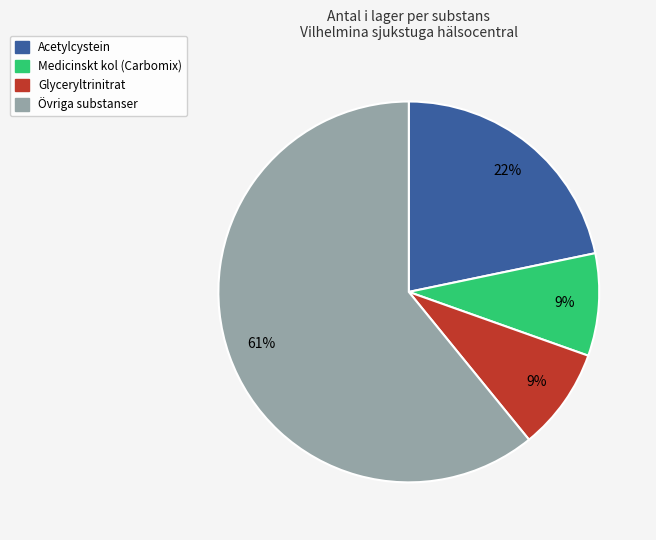

To the nearest percent, what is the average slice percentage?

25%